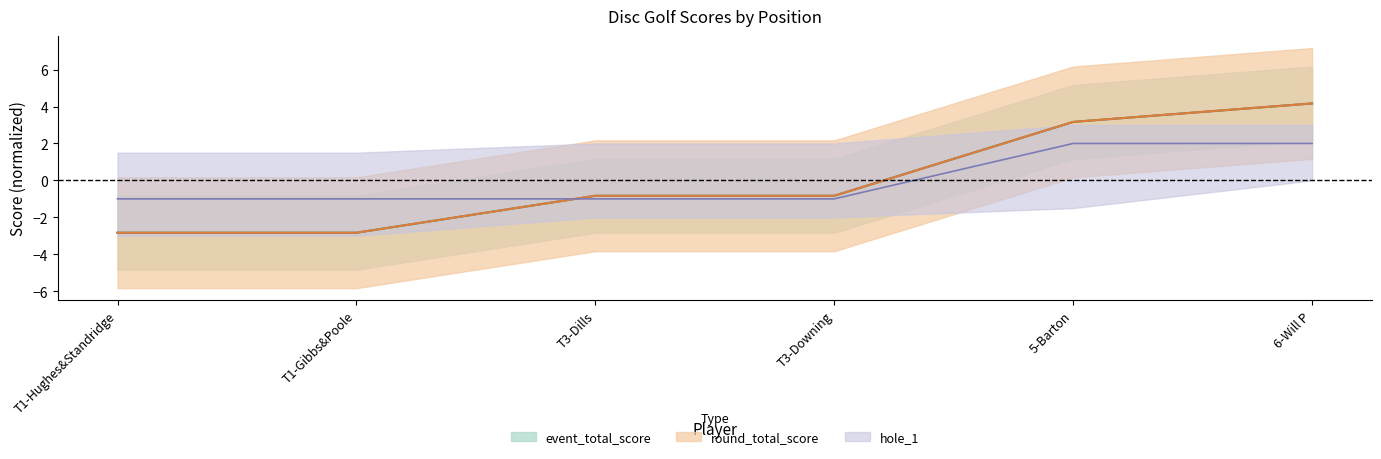

How many data points in hole_1 are above -1?

2